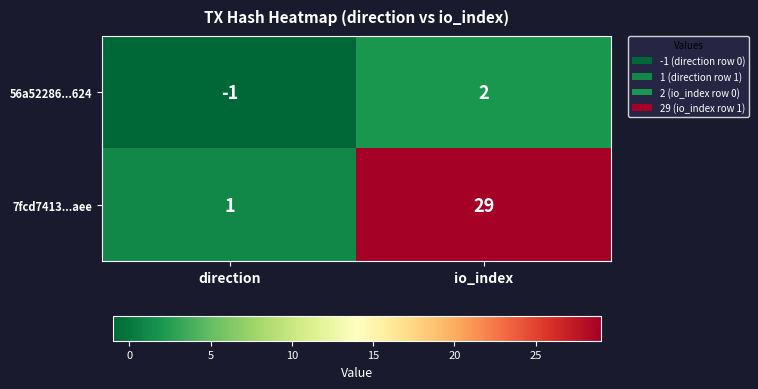

At which label is 7fcd7413...aee closest to 15?

direction